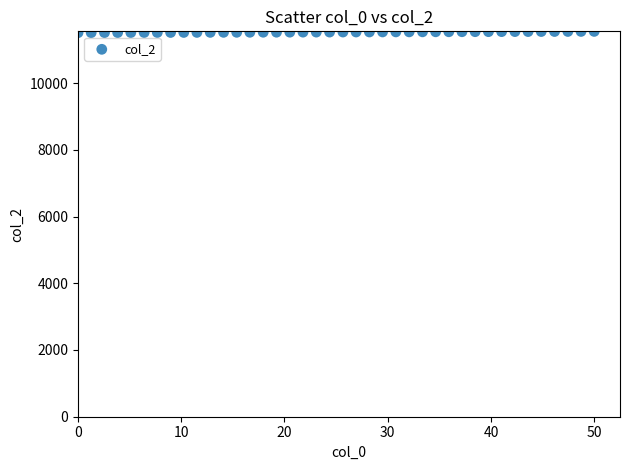

What is the range of Y values (max minus min)?

39